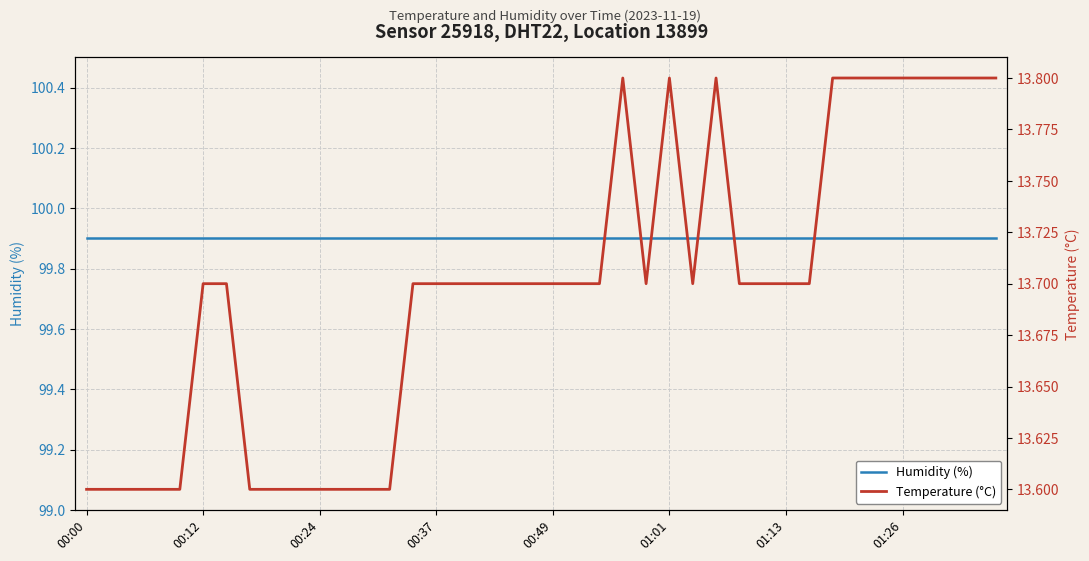

What is the total value across all series at 18?

113.6